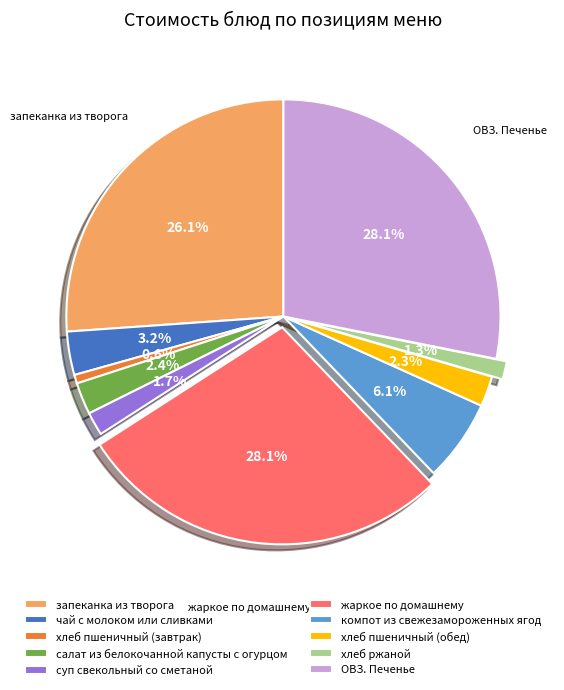

Does салат из белокочанной капусты с огурцом represent more than half of the total?

No